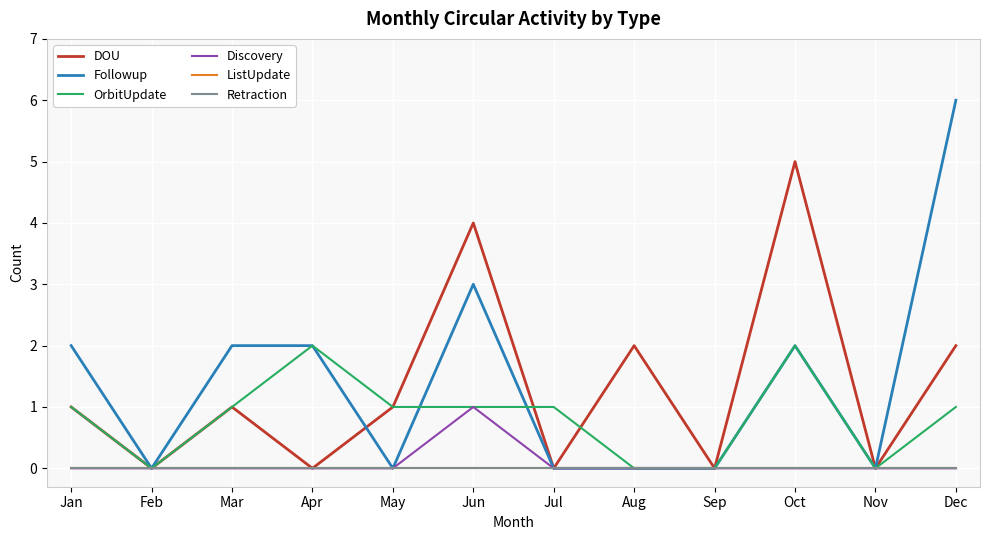

Which category has the highest value in the DOU series?

Oct